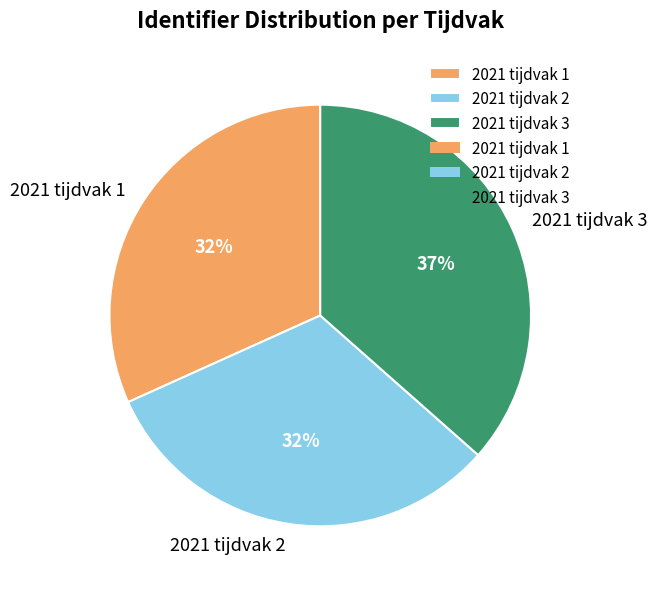

To the nearest percent, what is the difference between the largest and smallest slice percentages?

5%